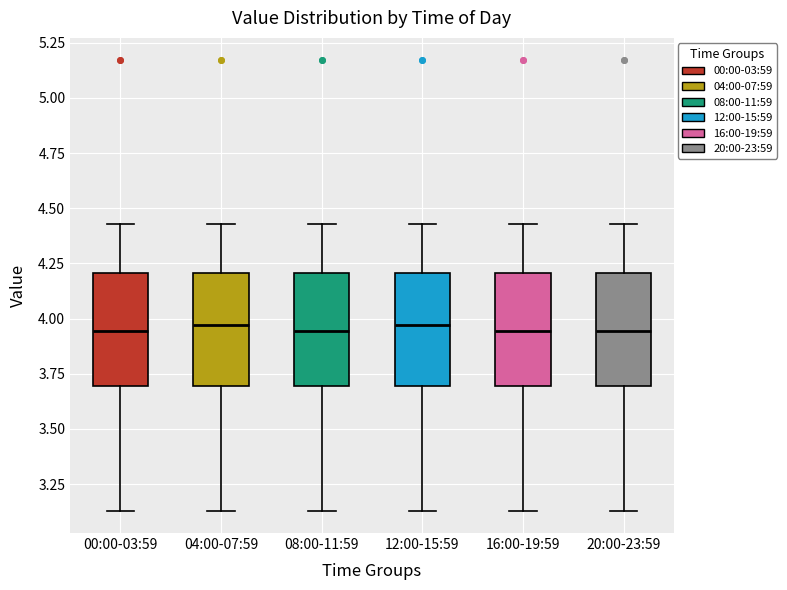

Reading left to right, transcribe this box plot: for each box, give where its median line is, the range the box spans, and where its two whiskers end, as read against the y-axis. The values are not printed on the chart, so give them approximately, as read against the axis.

00:00-03:59: median 3.95, box 3.70 to 4.20, whiskers 3.15 to 4.45
04:00-07:59: median 3.95, box 3.70 to 4.20, whiskers 3.15 to 4.45
08:00-11:59: median 3.95, box 3.70 to 4.20, whiskers 3.15 to 4.45
12:00-15:59: median 3.95, box 3.70 to 4.20, whiskers 3.15 to 4.45
16:00-19:59: median 3.95, box 3.70 to 4.20, whiskers 3.15 to 4.45
20:00-23:59: median 3.95, box 3.70 to 4.20, whiskers 3.15 to 4.45